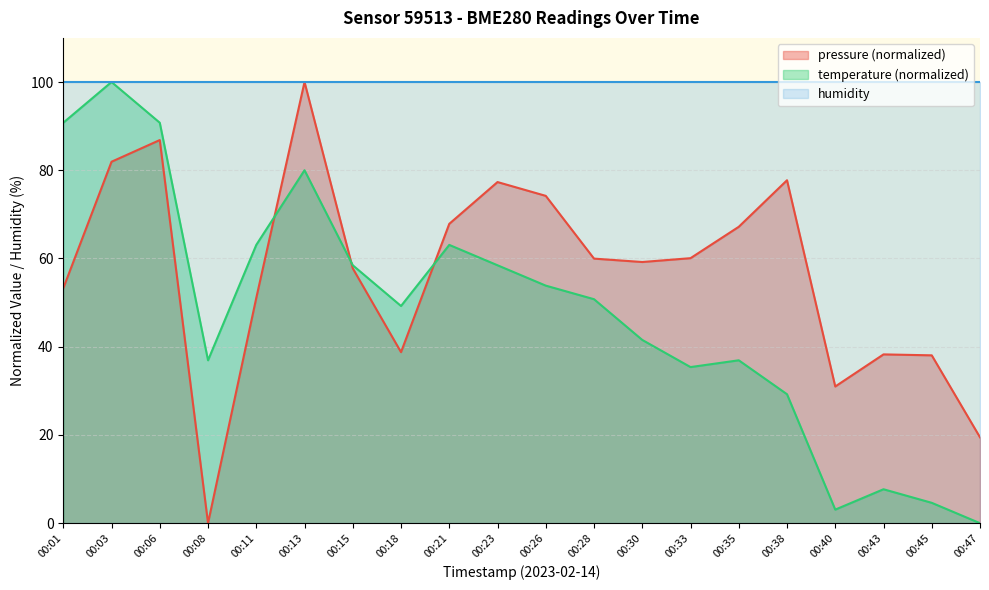

What is the difference between the maximum and minimum values in the pressure series?

100.0